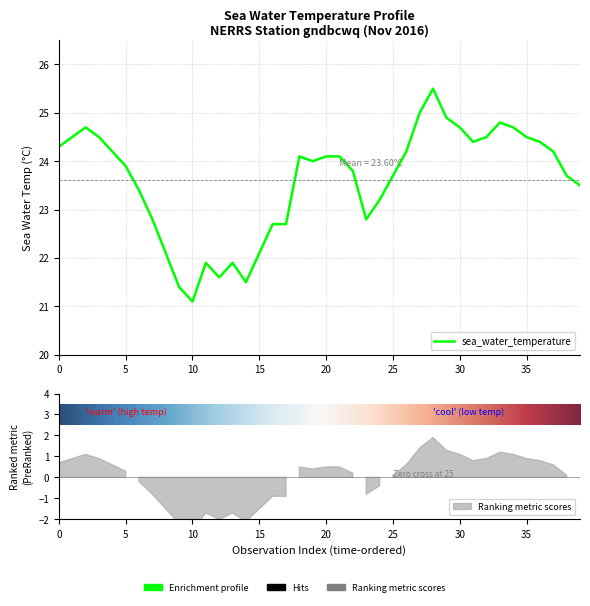

How many lines are shown in the chart?

1